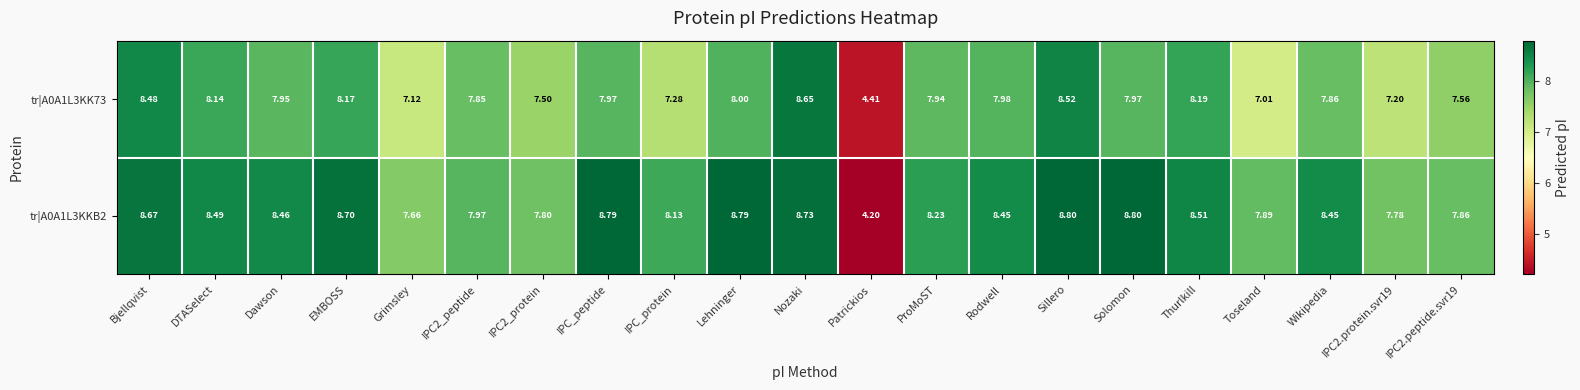

At which label does tr|A0A1L3KK73 first exceed 7?

Bjellqvist